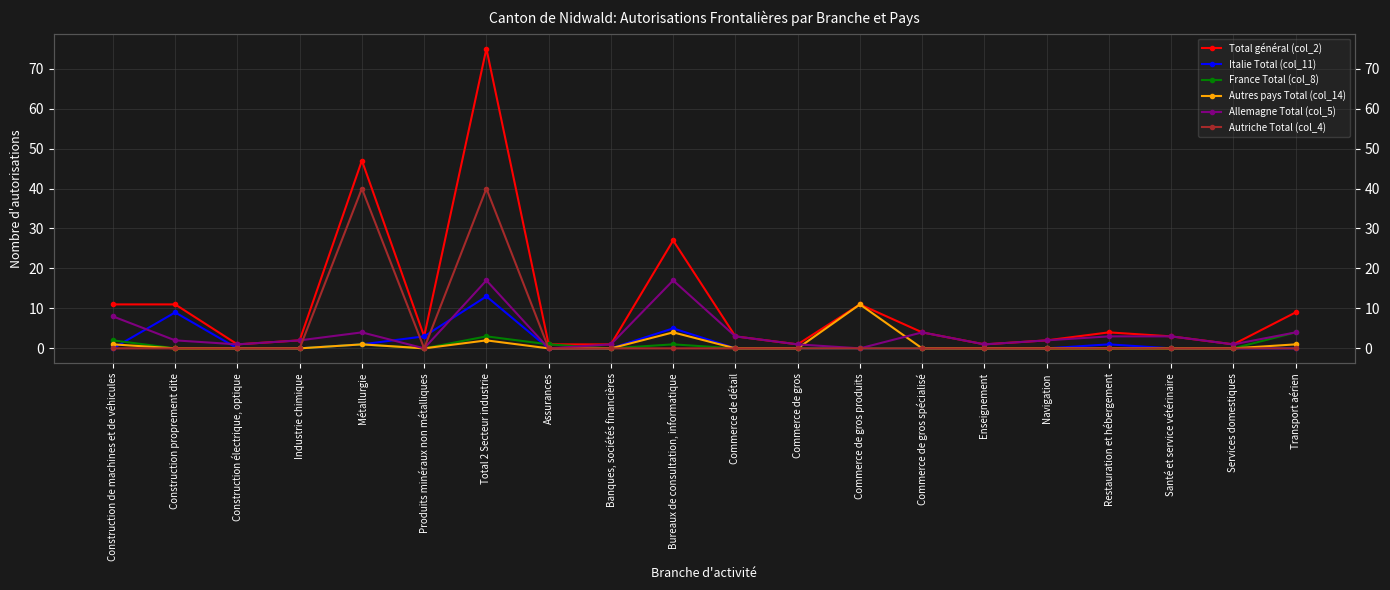

Which category has the lowest value in the Autriche Total (col_4) series?

Construction de machines et de véhicules